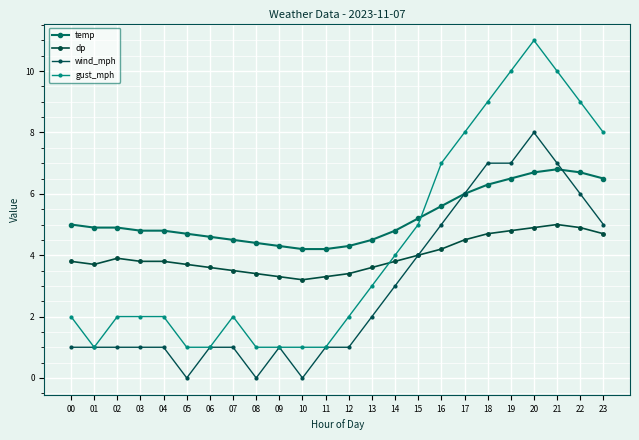

Which series has the largest total across all categories?

temp